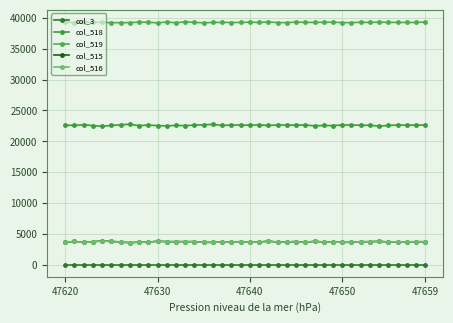

How many lines are shown in the chart?

5